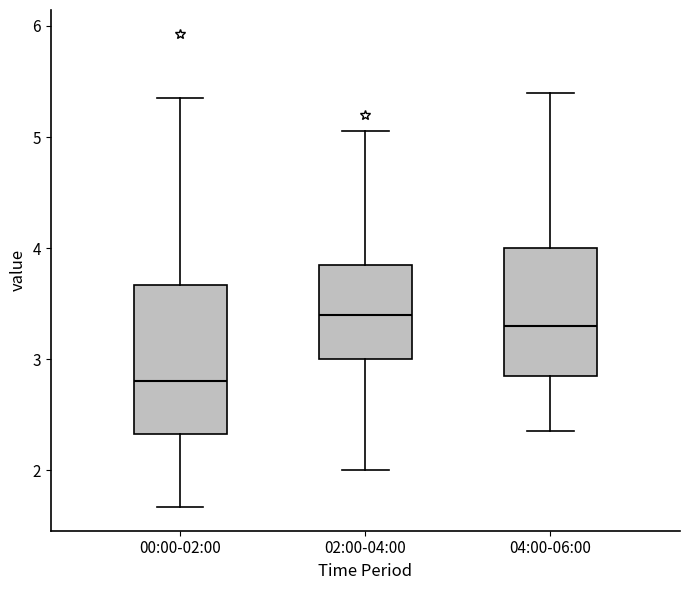

Reading left to right, transcribe this box plot: for each box, give where its median line is, the range the box spans, and where its two whiskers end, as read against the y-axis. The values are not printed on the chart, so give them approximately, as read against the axis.

00:00-02:00: median 2.8, box 2.3 to 3.7, whiskers 1.7 to 5.4
02:00-04:00: median 3.4, box 3.0 to 3.9, whiskers 2.0 to 5.1
04:00-06:00: median 3.3, box 2.9 to 4.0, whiskers 2.4 to 5.4